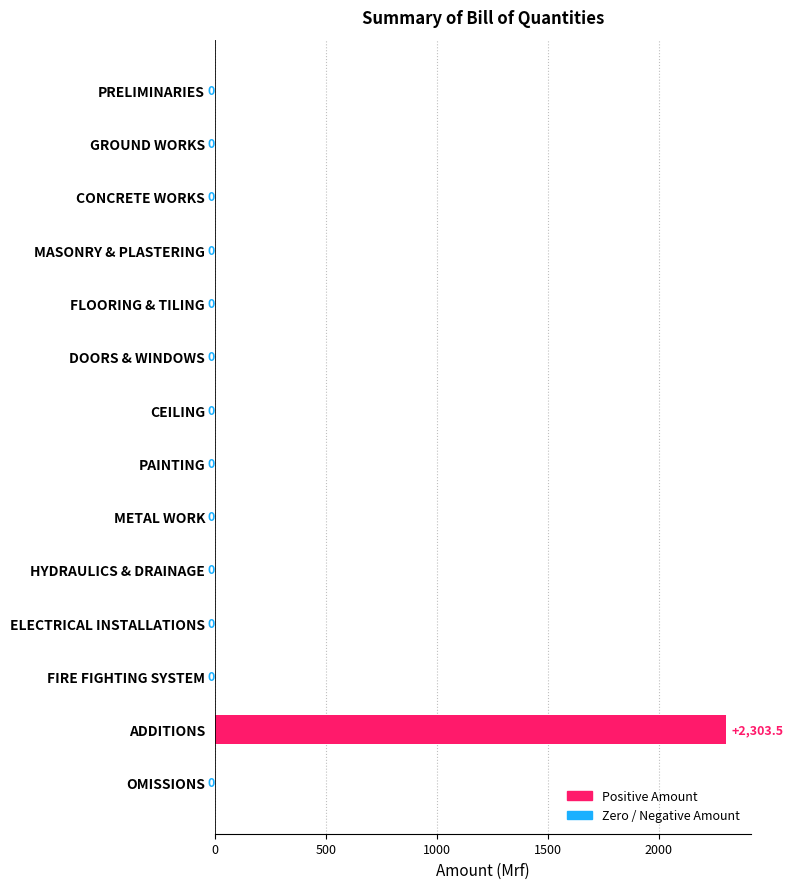

Between ADDITIONS and OMISSIONS, which is larger?

ADDITIONS